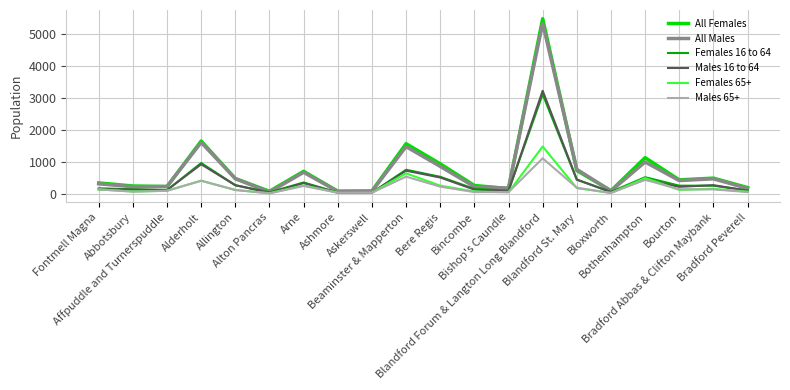

Which series has the widest spread of values?

All Females